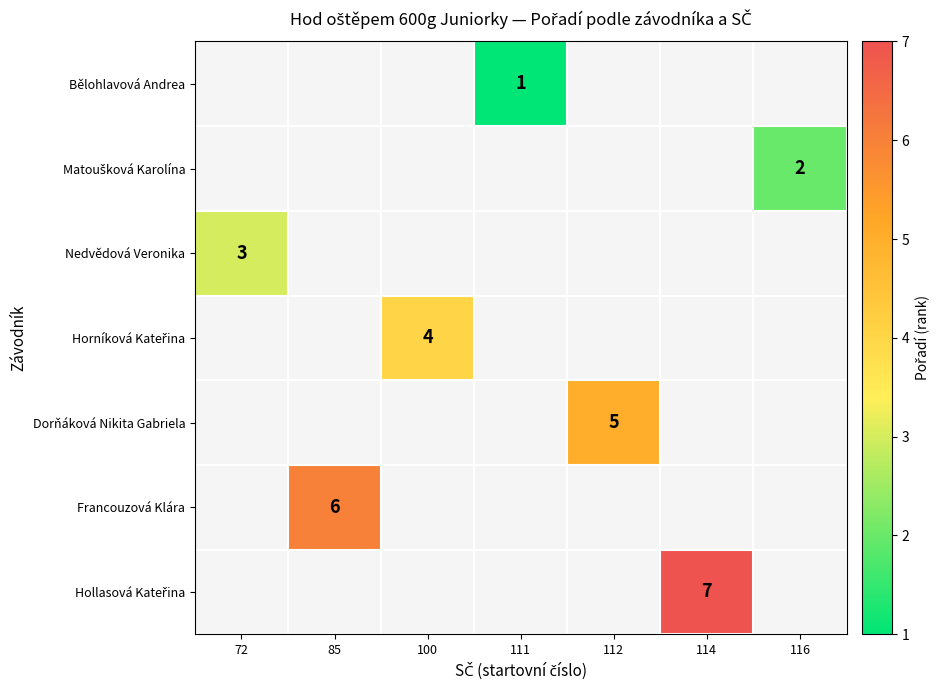

Is it true that Francouzová Klára equals 9 at 85?

False